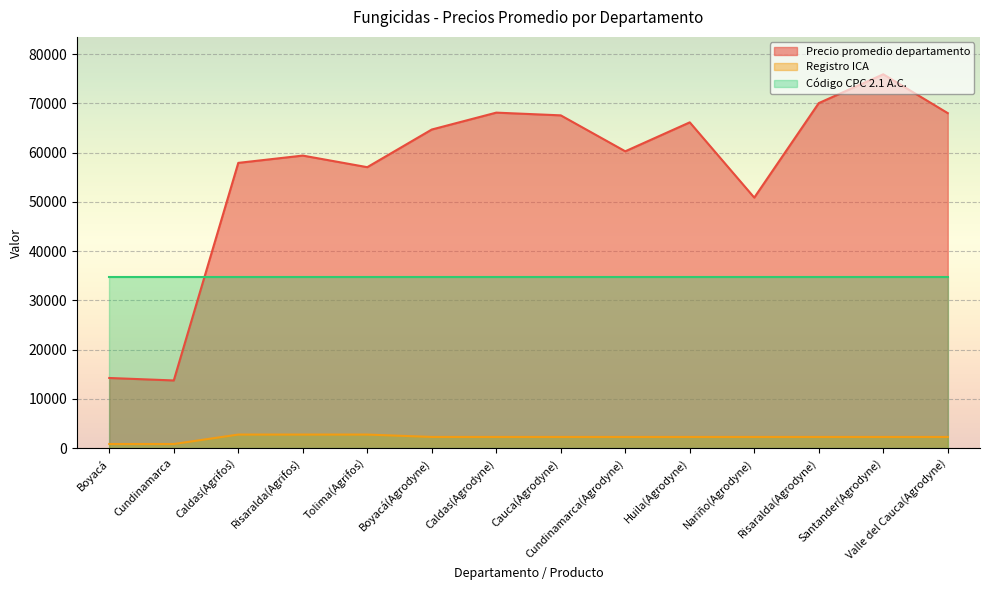

Which series has the largest range (max minus min)?

Precio promedio departamento